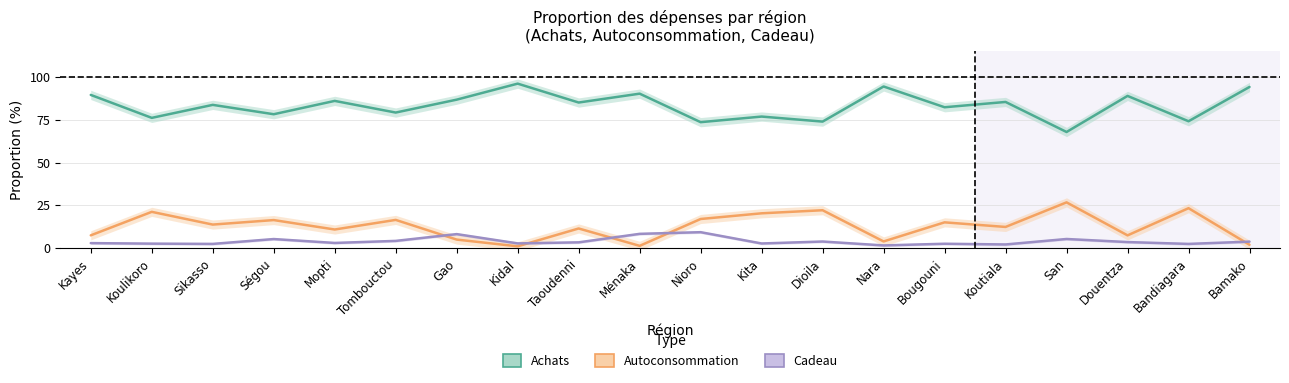

What position from the left is Nara?

14